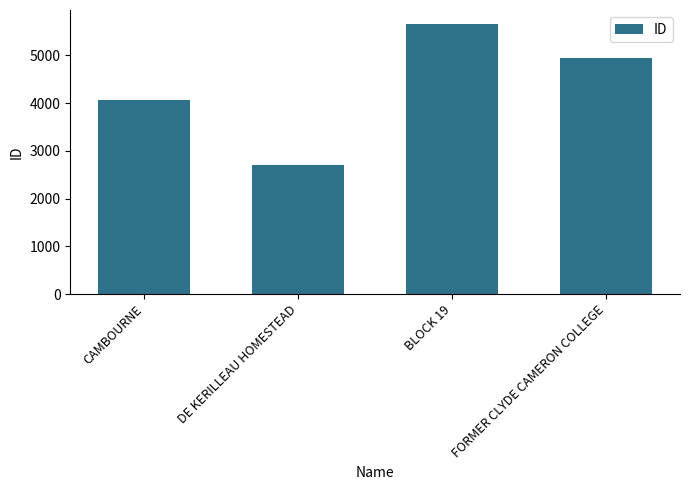

What is the difference between the second highest and second lowest values?

876